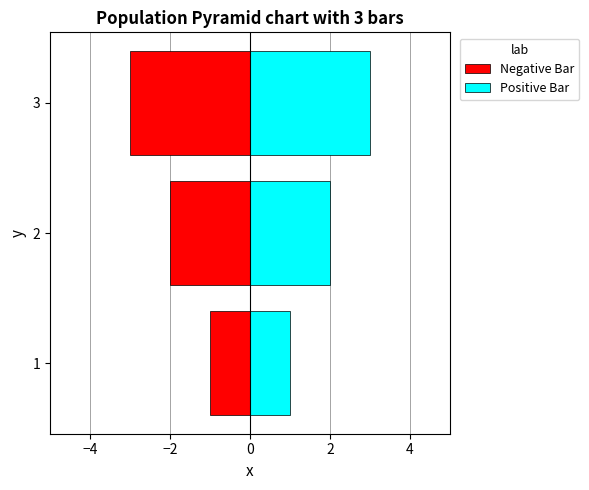

At 1, list the series in order from largest to smallest.

Positive Bar, Negative Bar